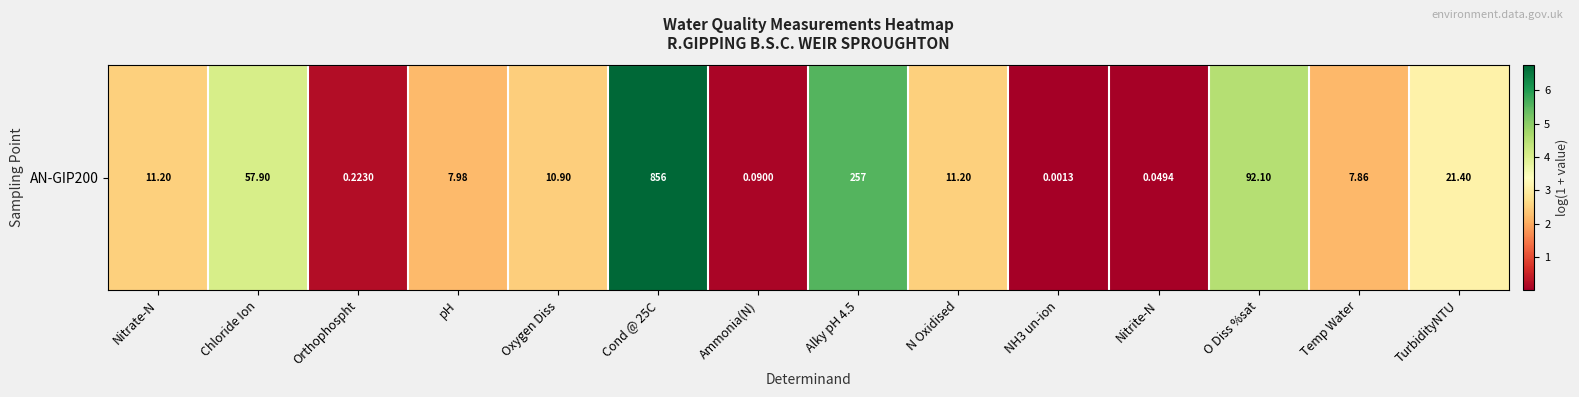

What is the sum of the values at O Diss %sat and Alky pH 4.5?

10.1